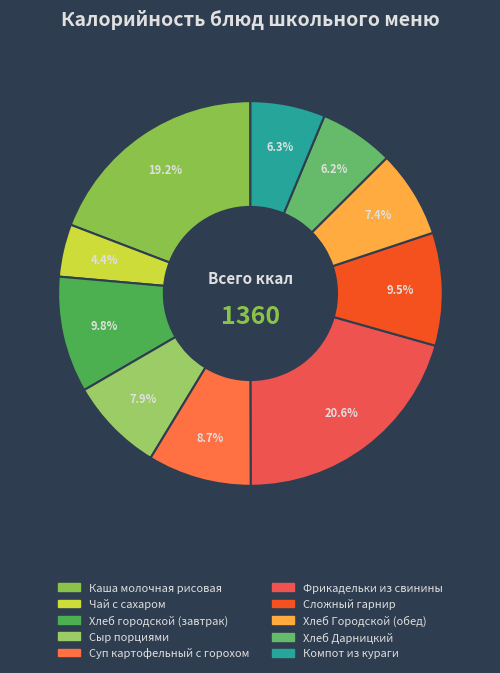

Which has a higher value, Хлеб городской (завтрак) or Фрикадельки из свинины?

Фрикадельки из свинины